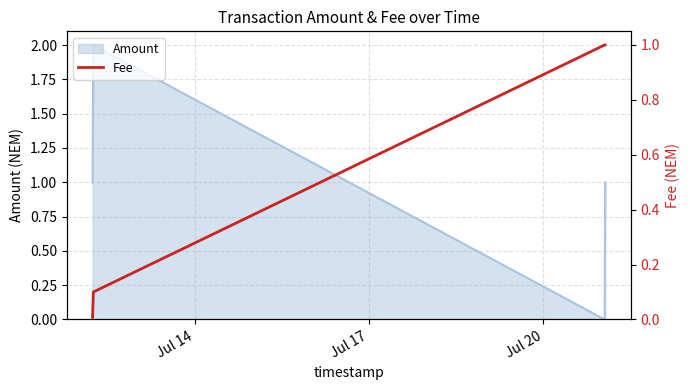

In Amount, how many points are higher than both neighbors (excluding endpoints)?

1